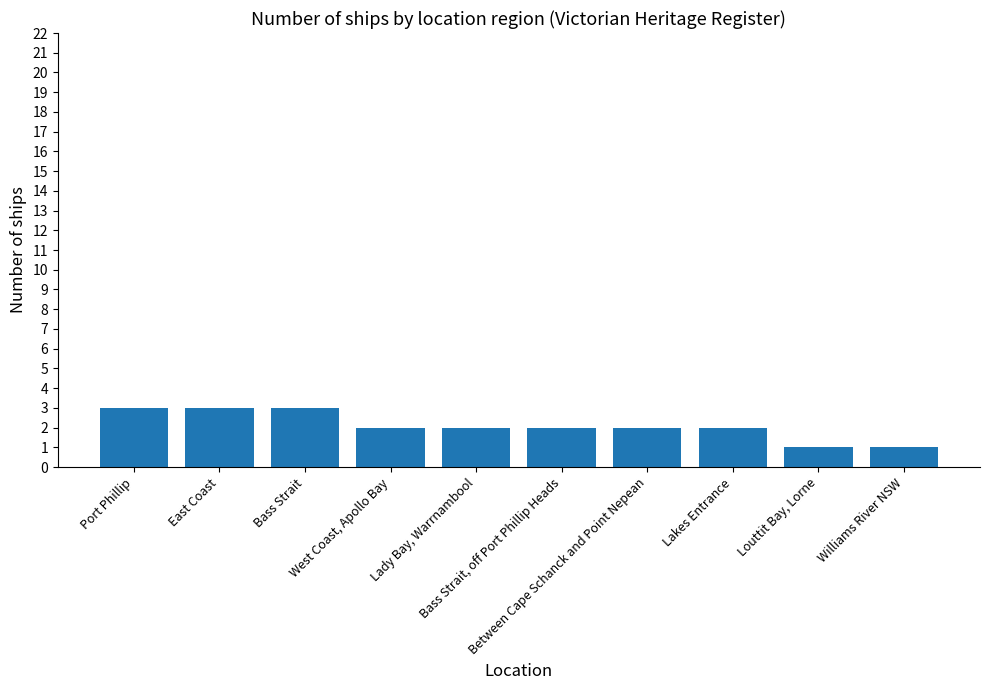

Read the value at Bass Strait, off Port Phillip Heads.

2